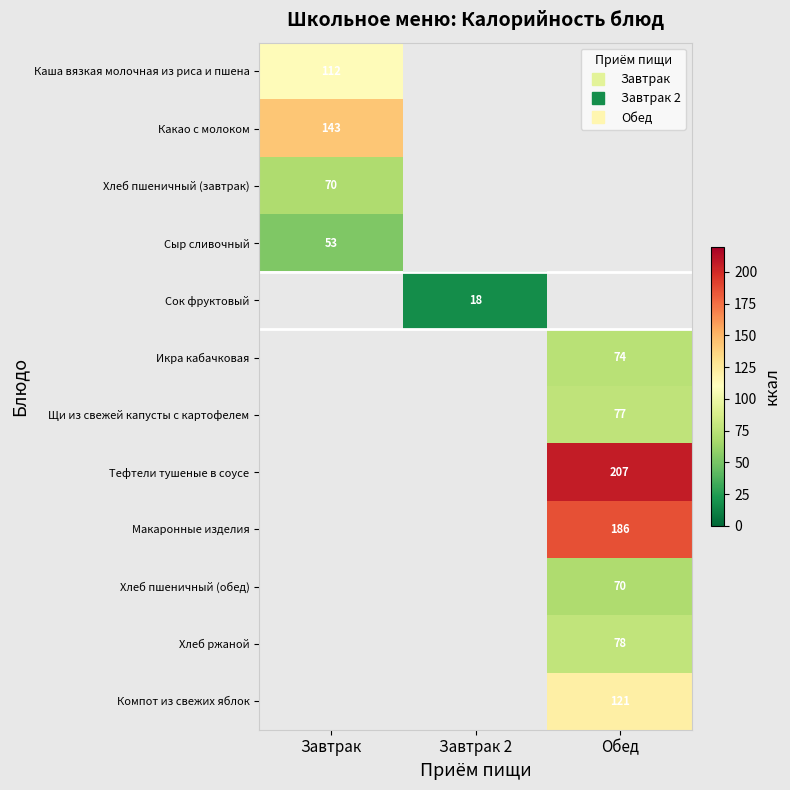

True or false: Тефтели тушеные в соусе has a value of 207.0 at Обед.

True